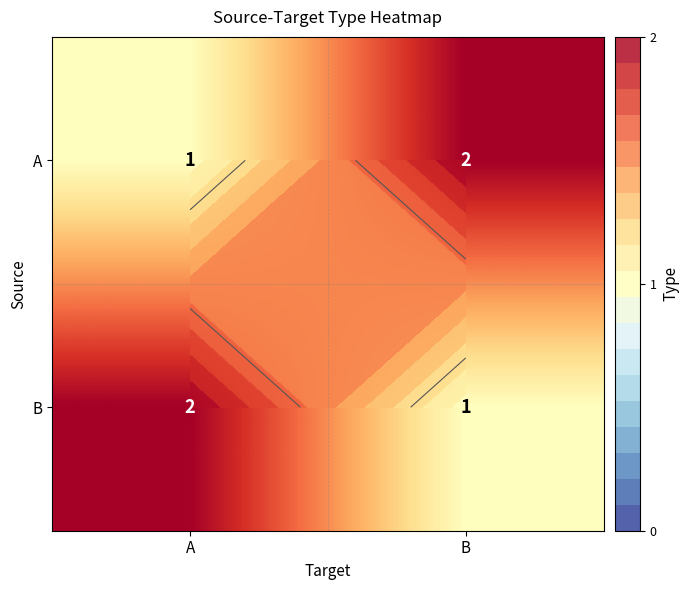

What is the sum of all A values?

3